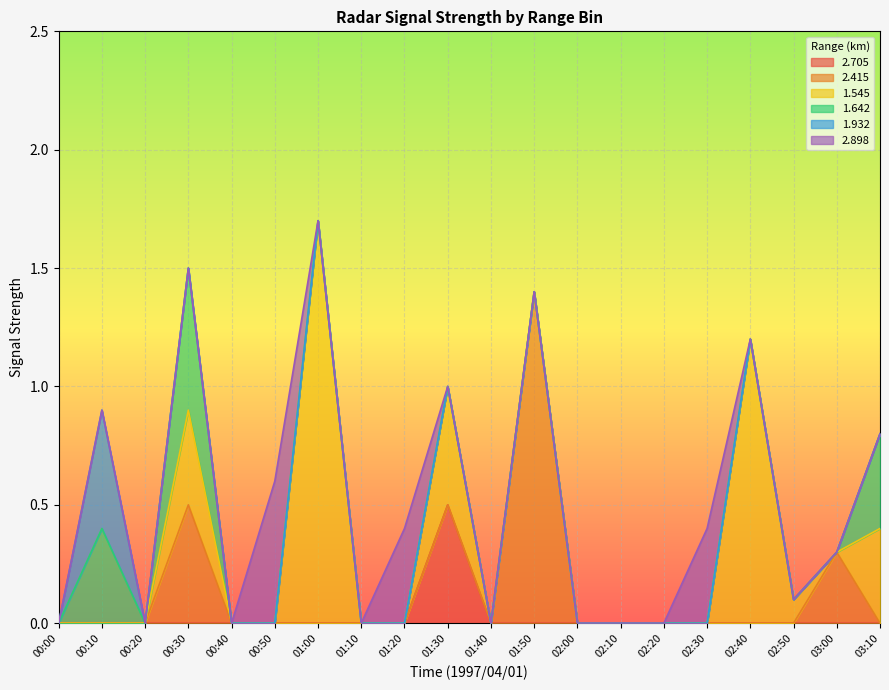

True or false: 1.932 and 2.415 cross at least once.

False